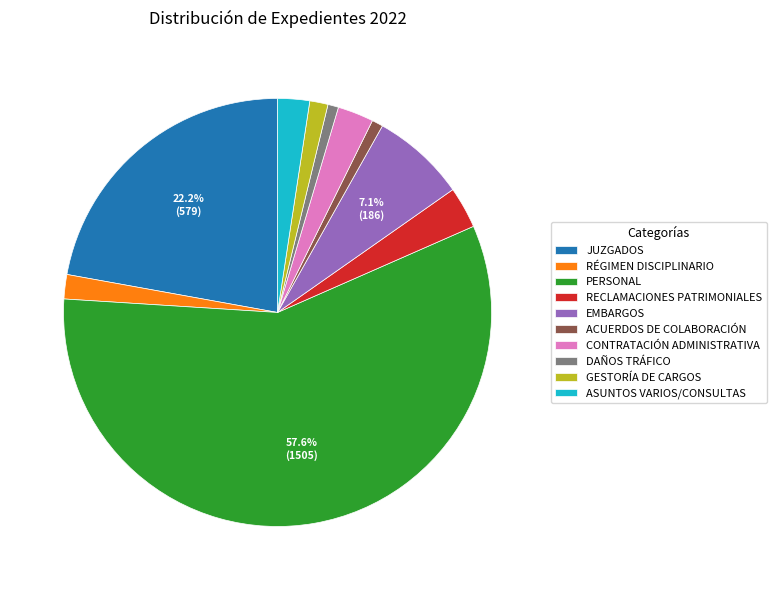

What is the majority slice?

PERSONAL